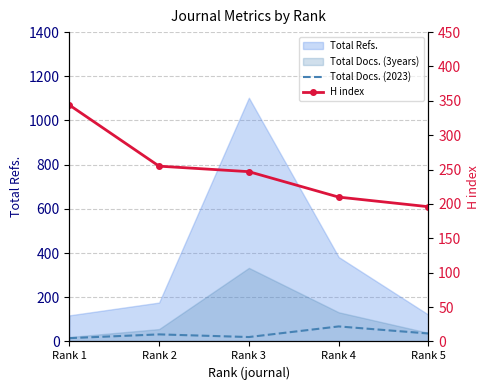

True or false: H index and Total Docs. (2023) intersect in this chart.

False